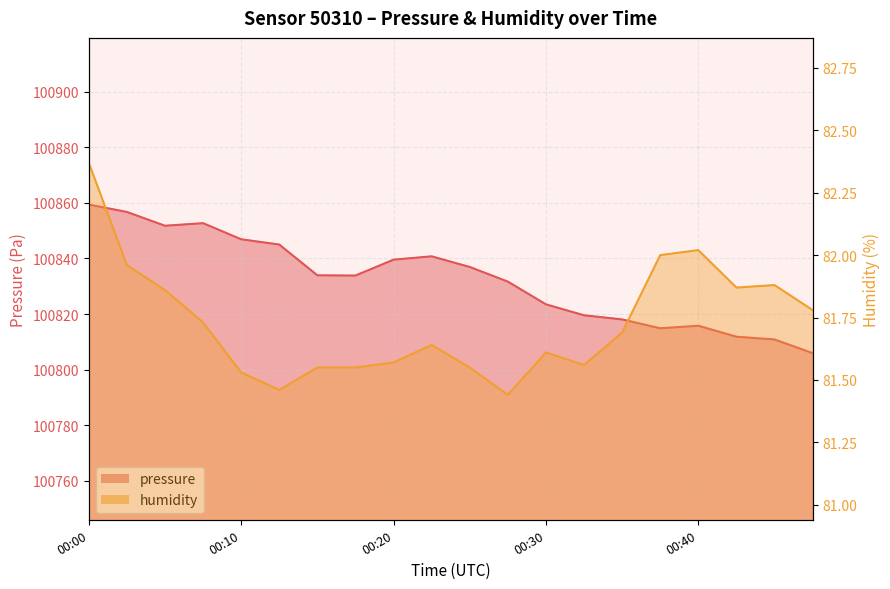

Which series has the largest total across all categories?

pressure